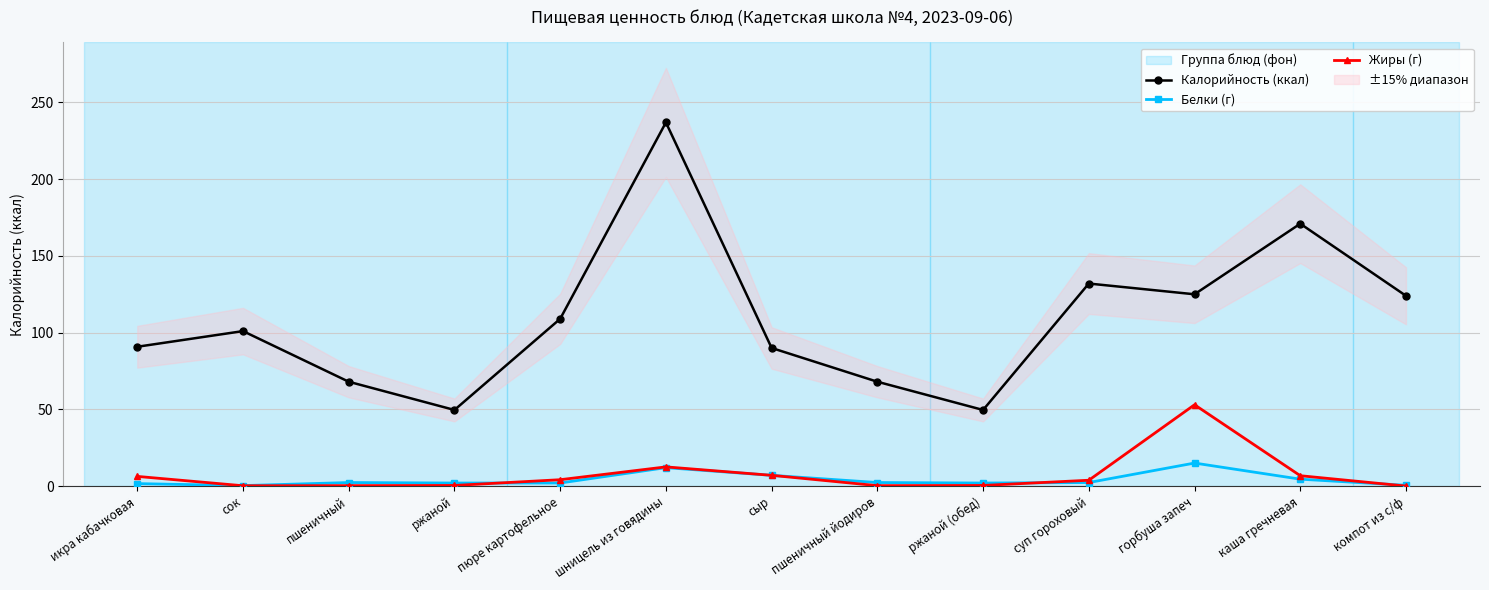

What is the difference between the Калорийность (ккал) values at компот из с/ф and сыр?

34.0